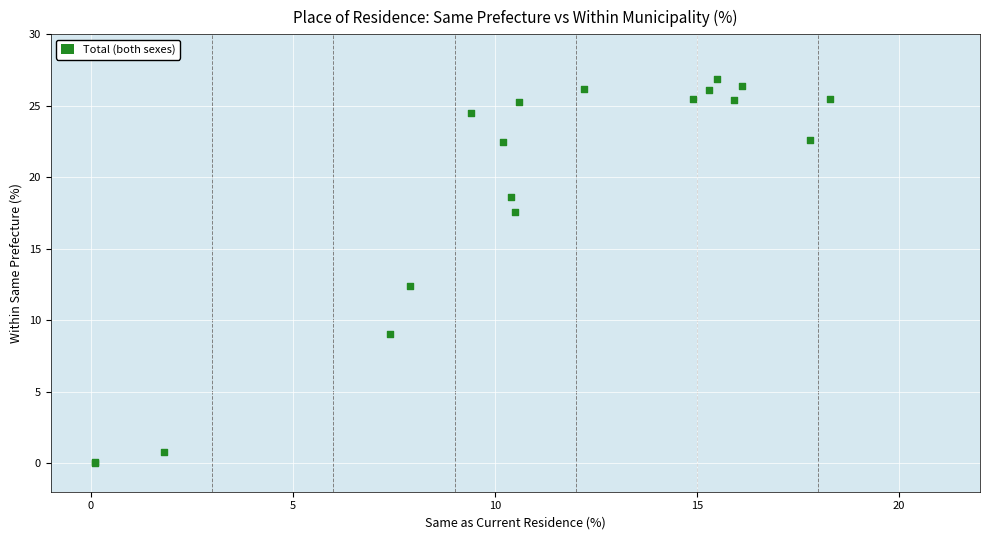

What Y value in the scatter plot is closest to 13?

12.4